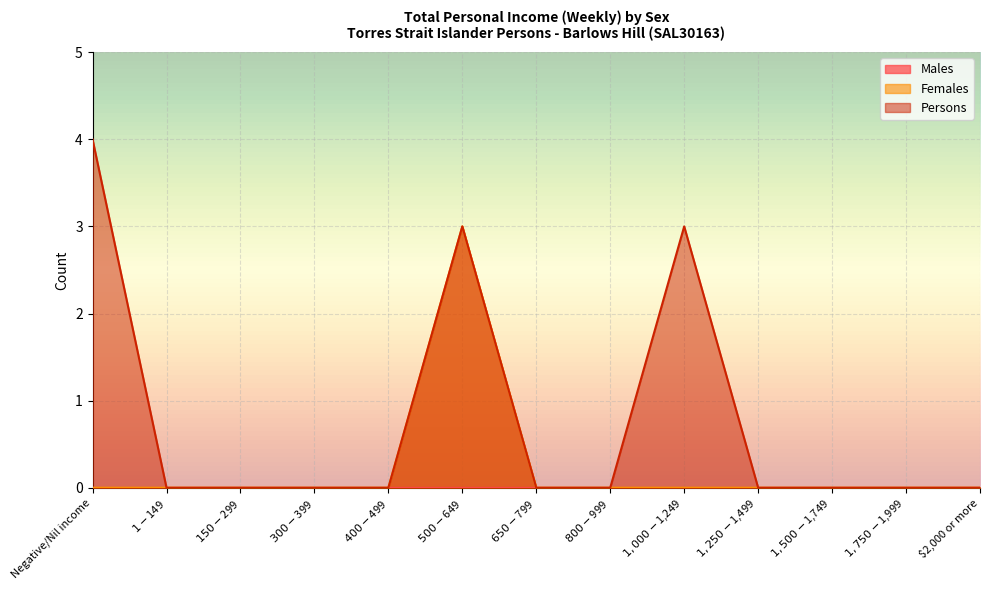

Which series has the largest range (max minus min)?

Persons